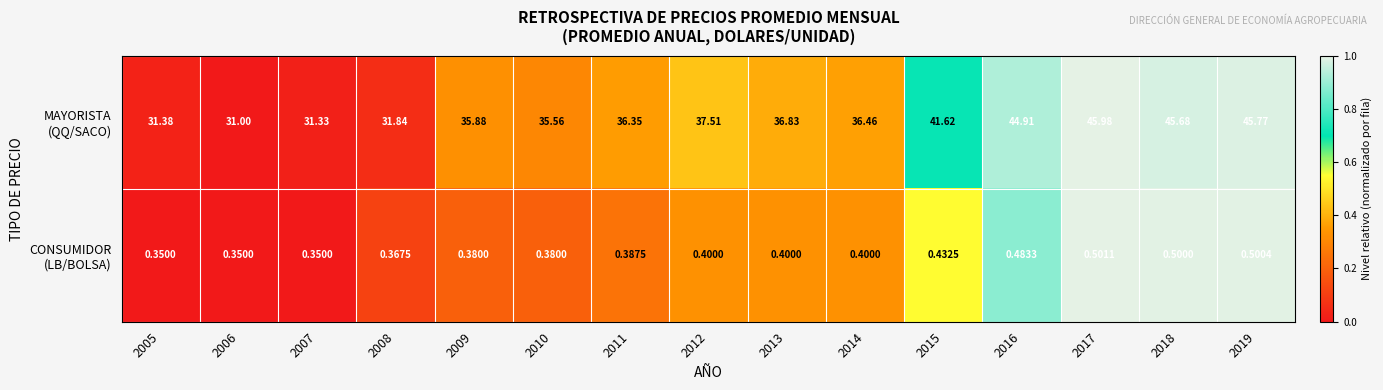

At which category does the chart reach its peak across all series?

2017